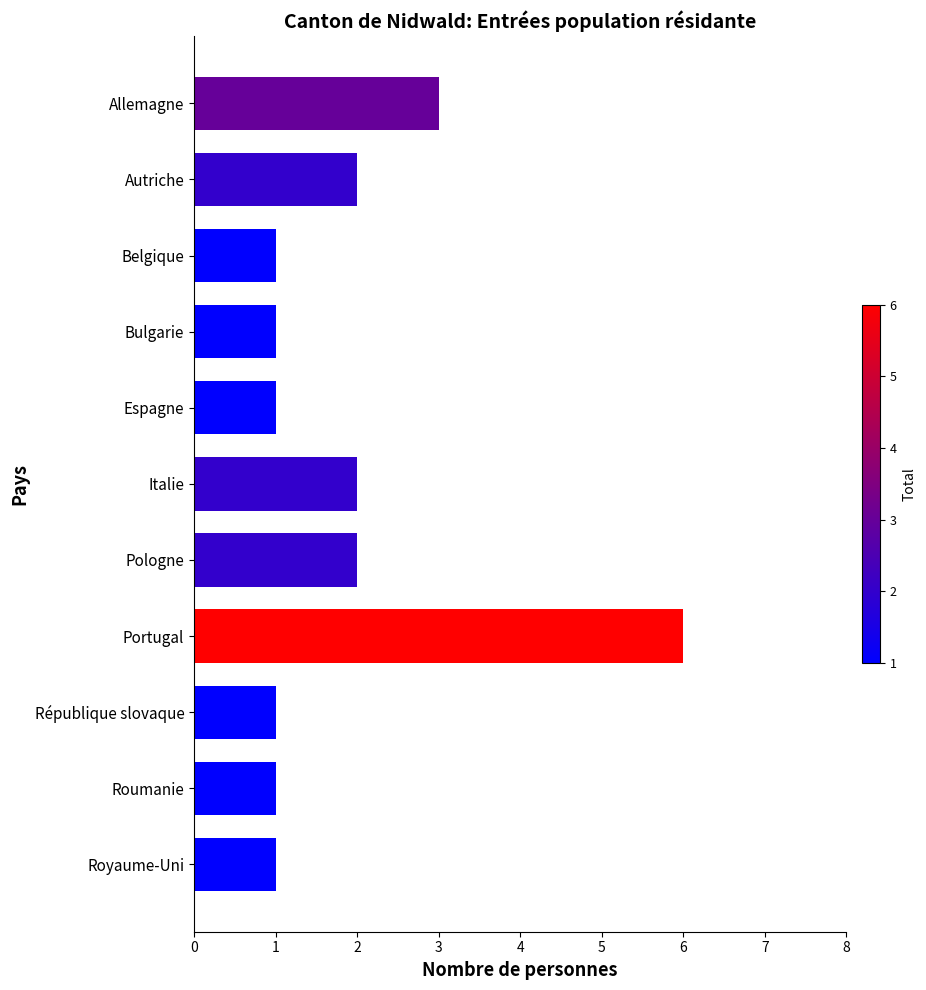

Reading bottom to top, list all the values displayed in this chart.

1	1	1	6	2	2	1	1	1	2	3